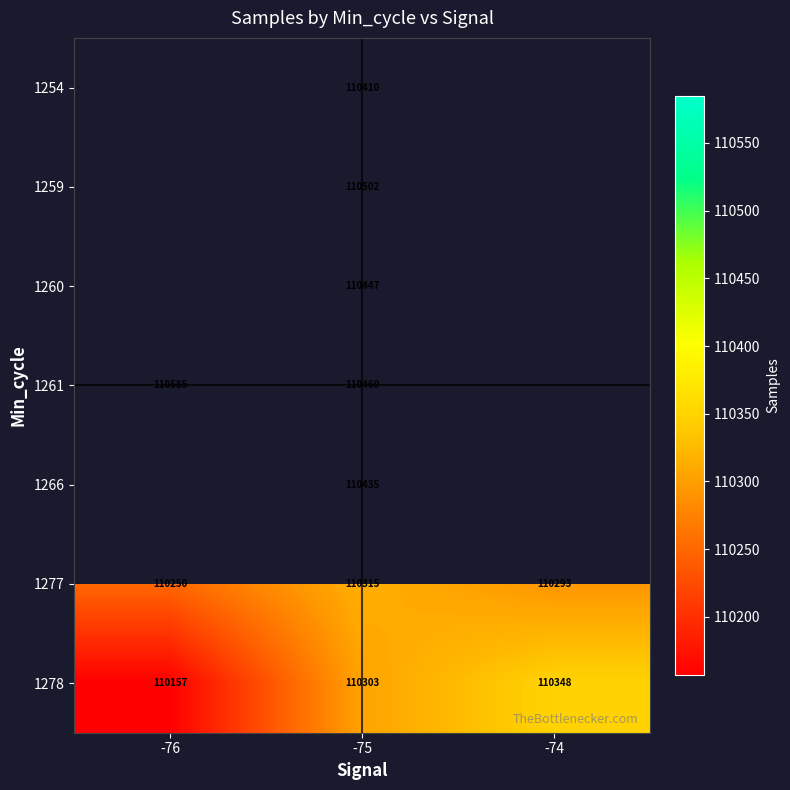

How many 1278 values are between 110157 and 110348?

3